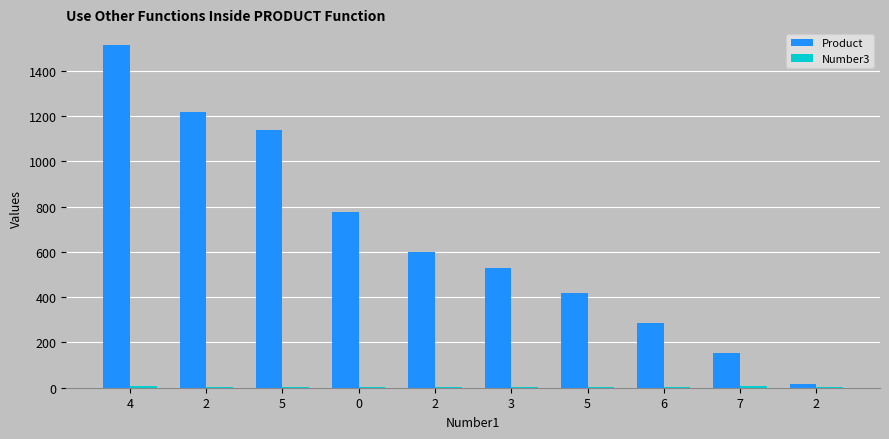

The Number3 series shows 12 at 4. True or false?

False